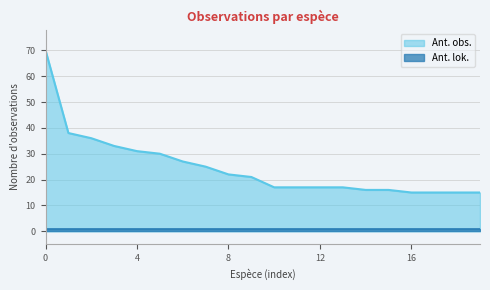

List the series in order of their overall mean, highest first.

Ant. obs., Ant. lok.